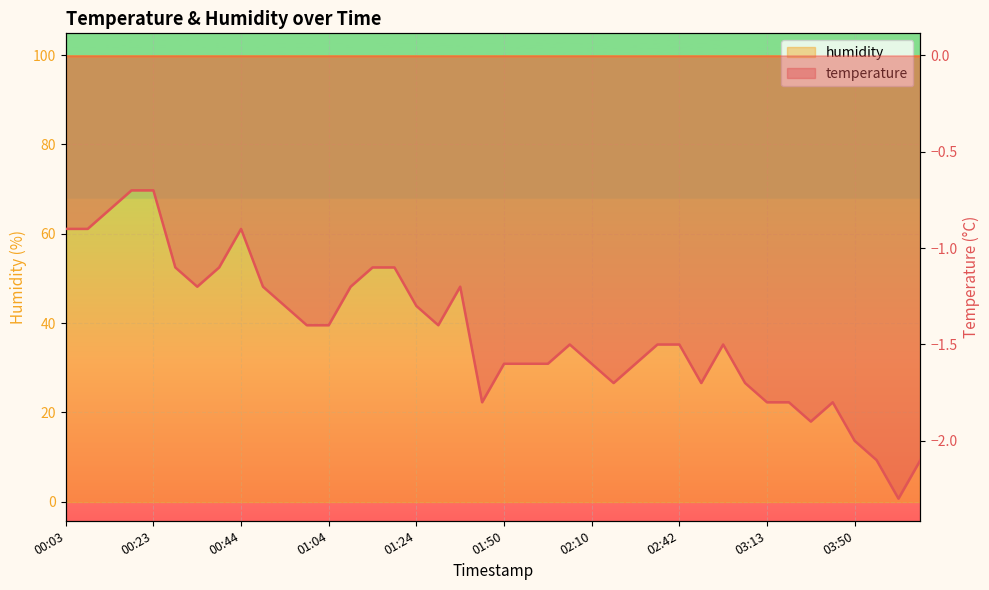

What is the difference between the values at 02:58 and 00:59?

0.1